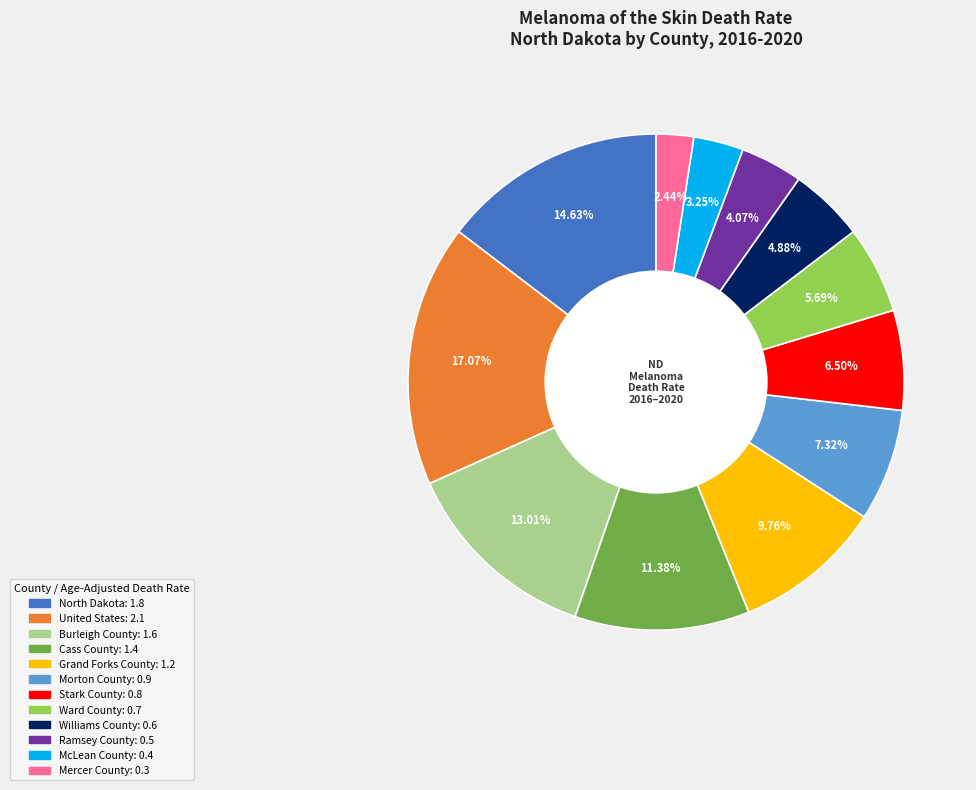

To the nearest percent, what is the difference between the largest and smallest slice percentages?

15%